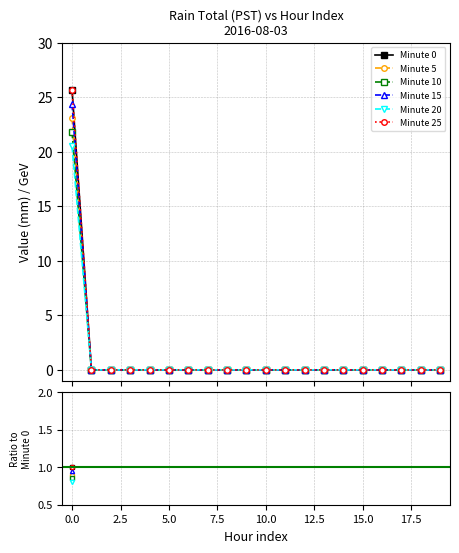

Is the value of Minute 5 at 10.0 greater than the value of Minute 15 at 12.5?

No